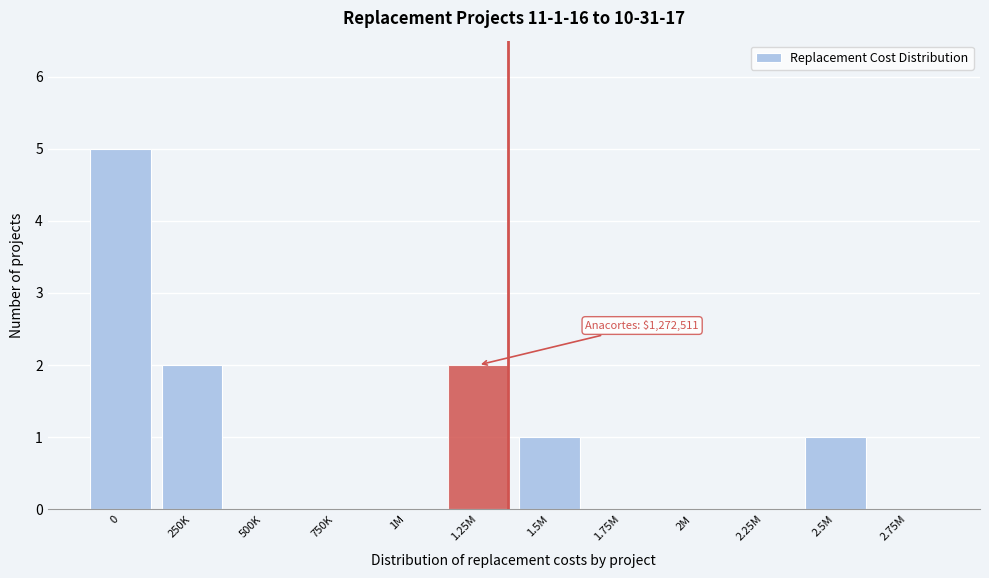

Reading left to right, transcribe all the data shown in this chart.

0=5	250K=2	500K=0	750K=0	1M=0	1.25M=2	1.5M=1	1.75M=0	2M=0	2.25M=0	2.5M=1	2.75M=0